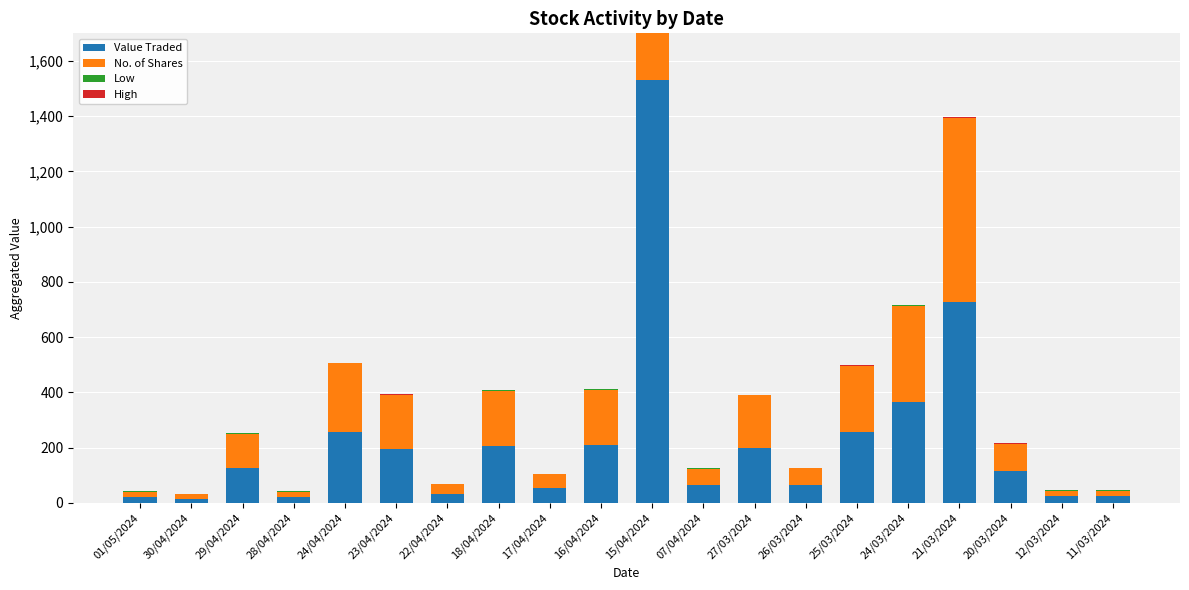

What is the minimum value shown in the chart?

1.0